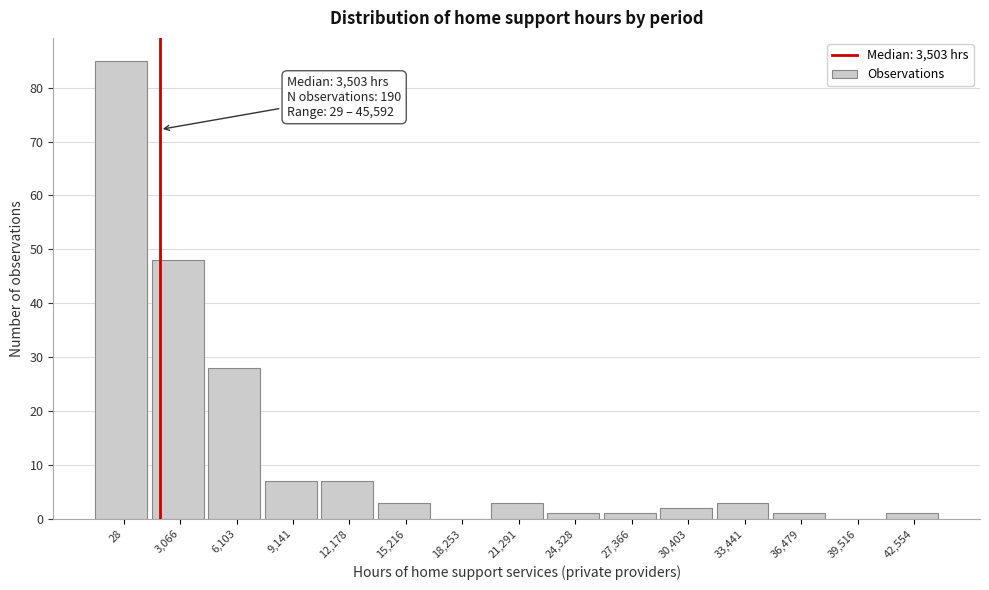

Reading left to right, extract all data points from this chart.

28=85	3,066=48	6,103=28	9,141=7	12,178=7	15,216=3	18,253=0	21,291=3	24,328=1	27,366=1	30,403=2	33,441=3	36,479=1	39,516=0	42,554=1